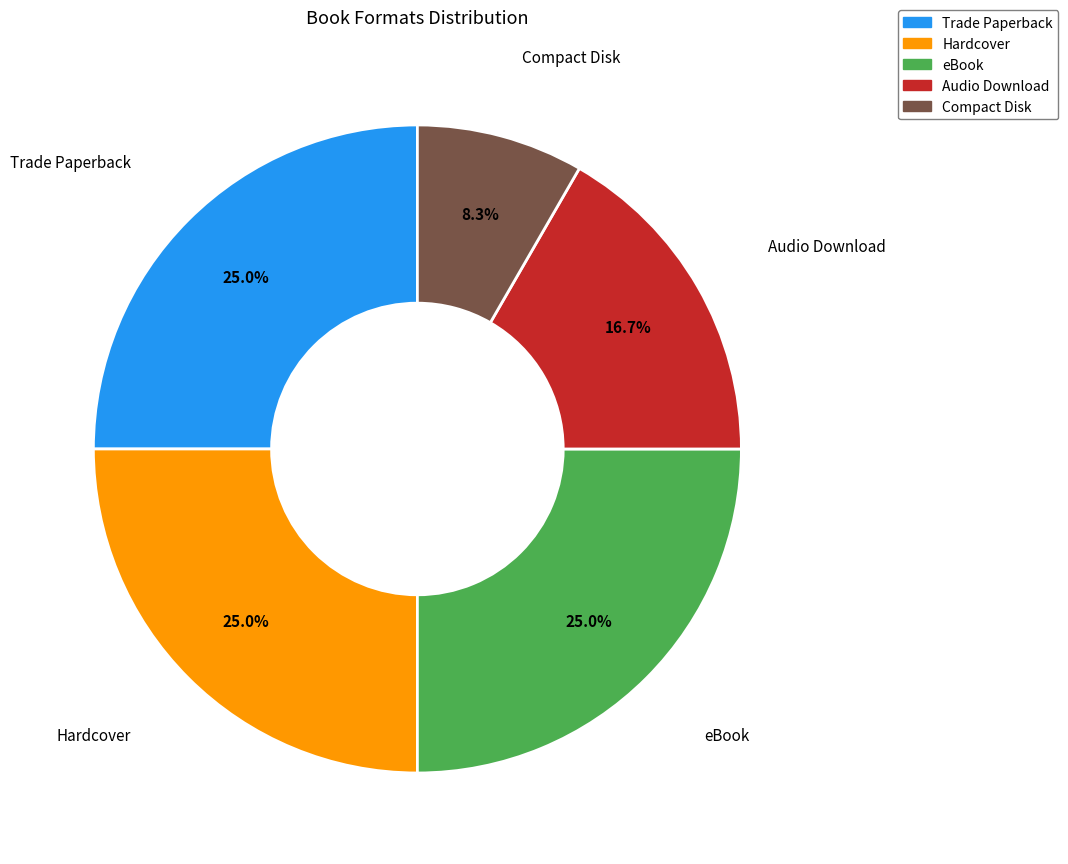

How much of the chart is everything except Trade Paperback?

75.0%